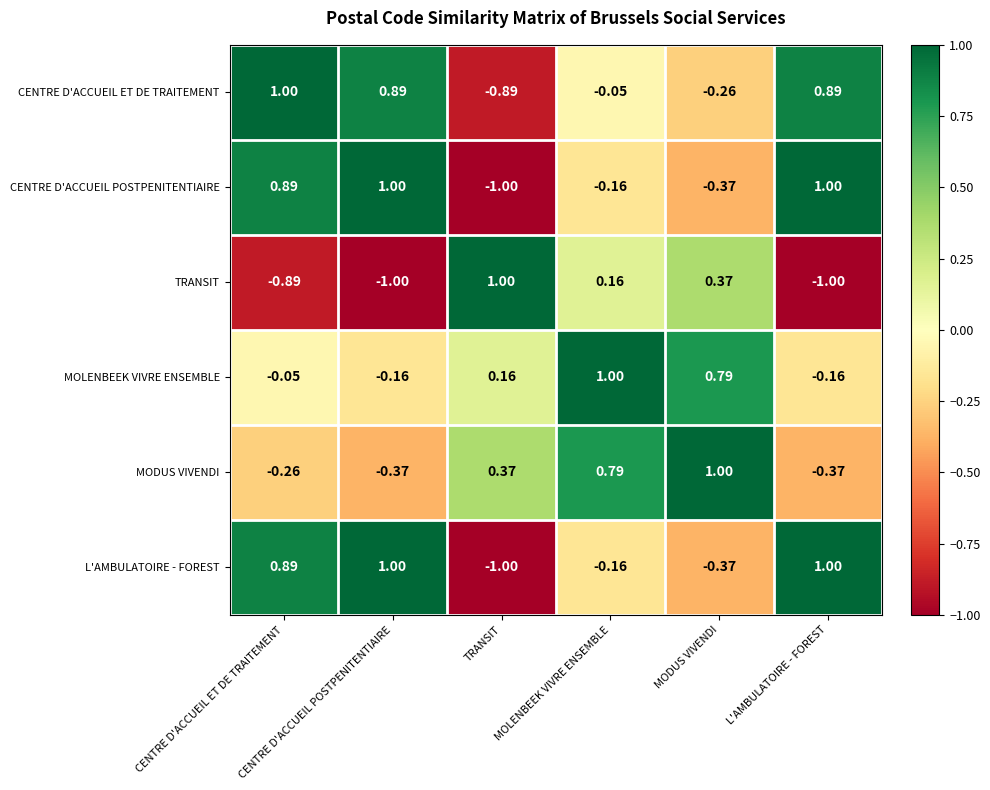

Between CENTRE D'ACCUEIL ET DE TRAITEMENT and TRANSIT, which is larger?

CENTRE D'ACCUEIL ET DE TRAITEMENT